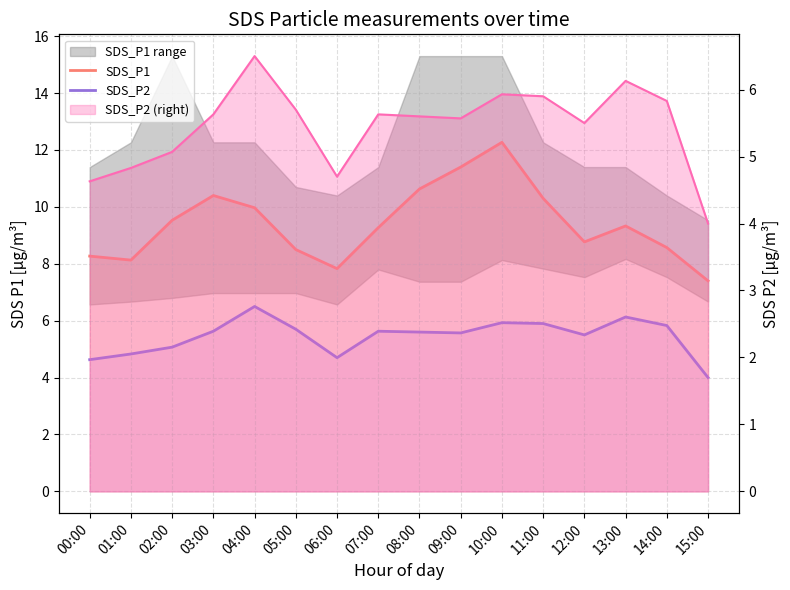

Rank the categories by SDS_P2 value from highest to lowest.

04:00, 13:00, 10:00, 11:00, 14:00, 05:00, 03:00, 07:00, 08:00, 09:00, 12:00, 02:00, 01:00, 06:00, 00:00, 15:00